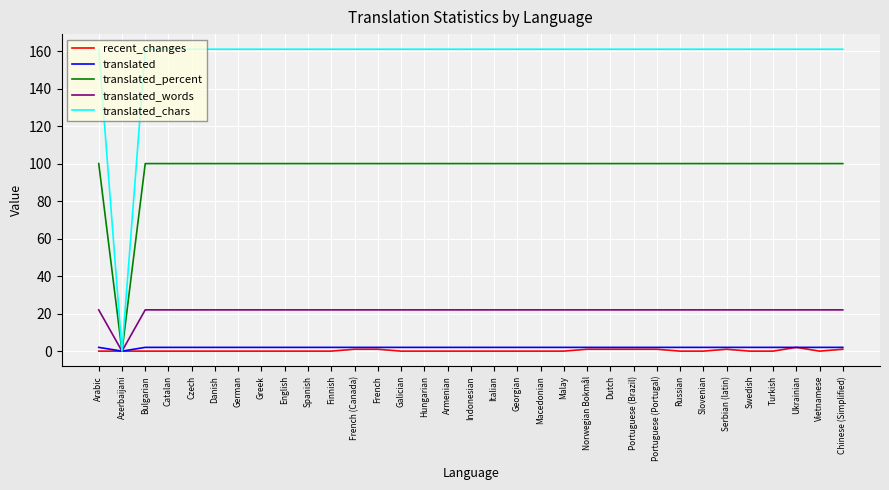

Which series has the largest range (max minus min)?

translated_chars